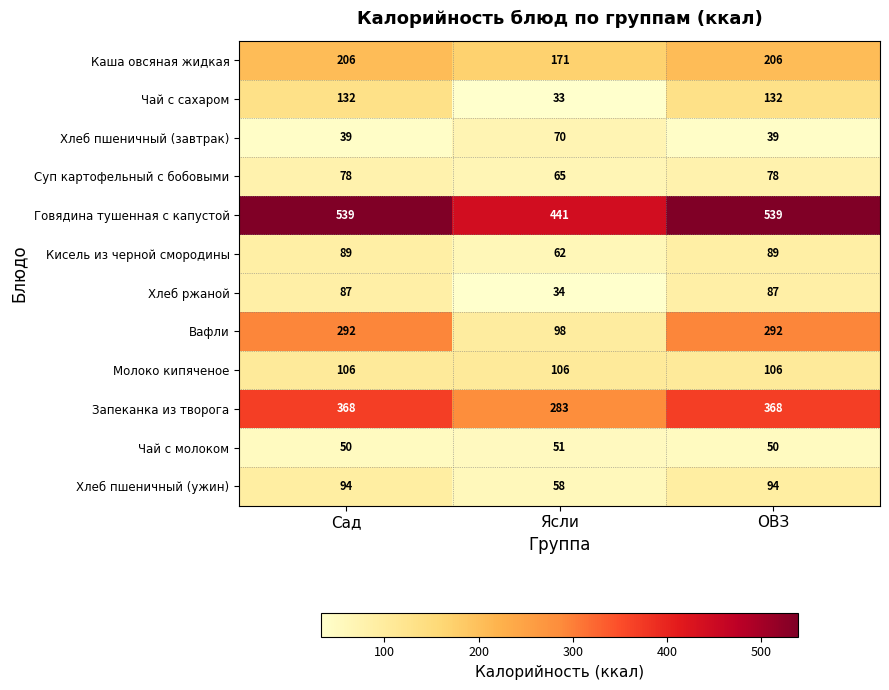

What is the greatest value displayed?

539